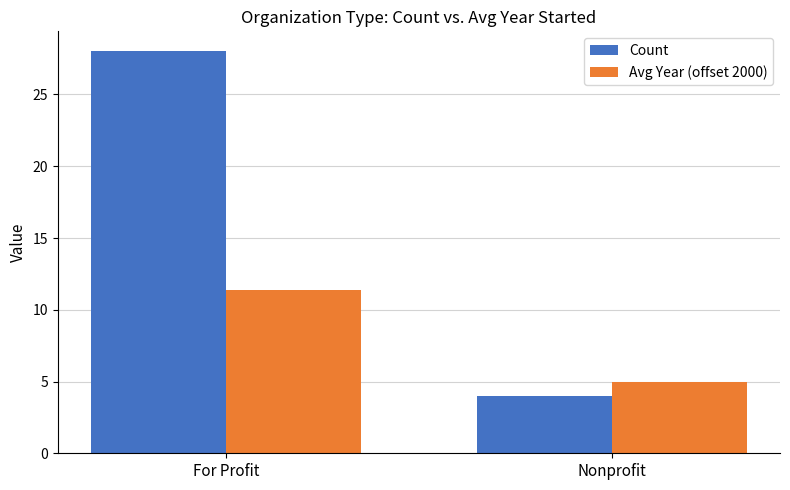

What is the sum of the Avg Year (offset 2000) values at Nonprofit and For Profit?

16.4